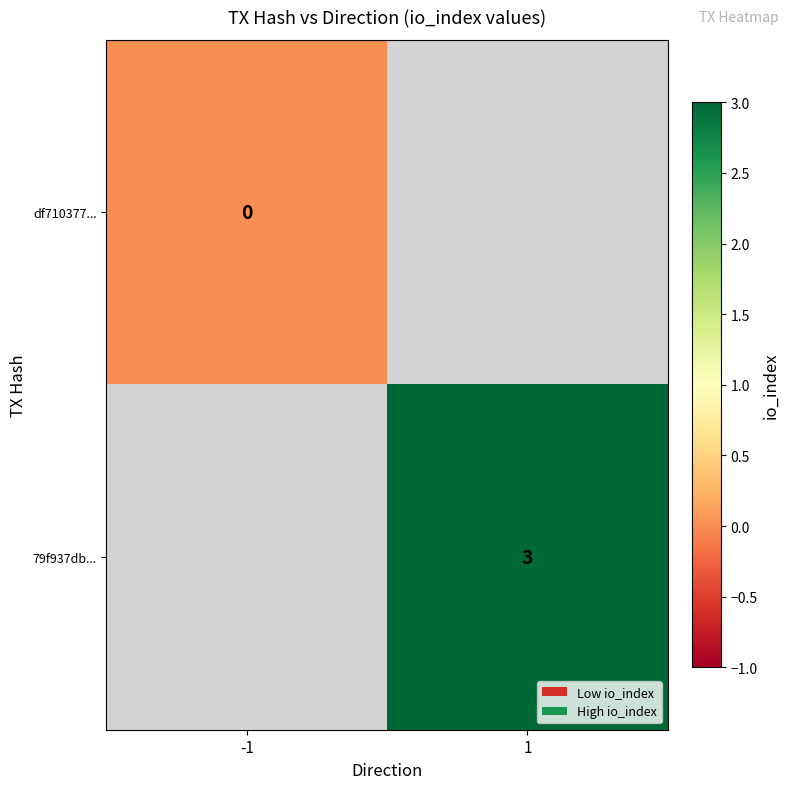

Is it true that 79f937db... equals 3 at 1?

True